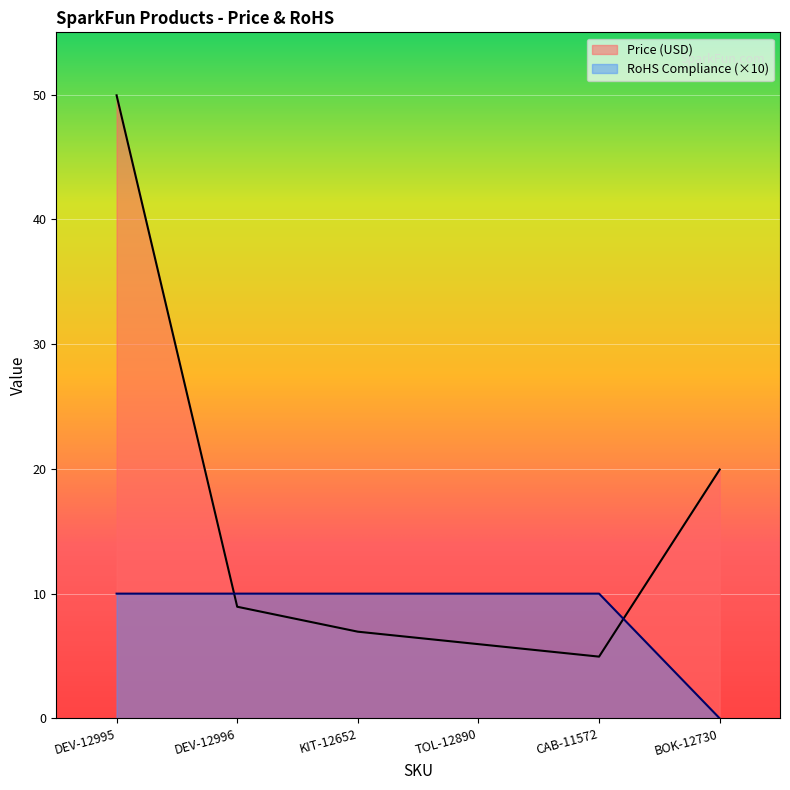

How many interior local valleys does the Price (USD) series have?

1